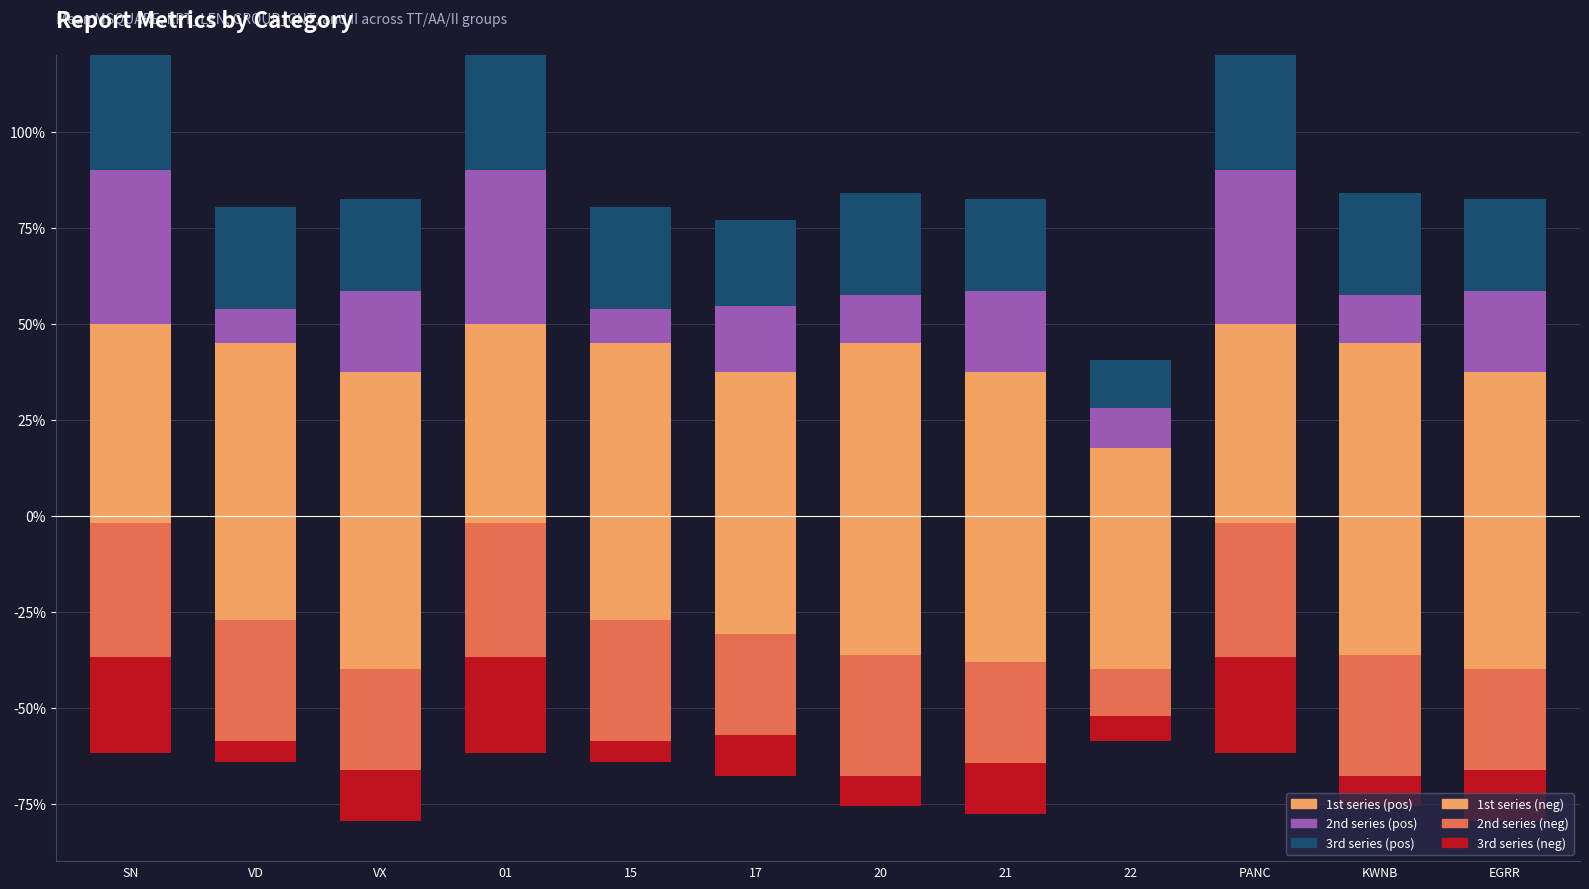

Is it true that 2nd series (neg) equals -55.1 at 15?

False